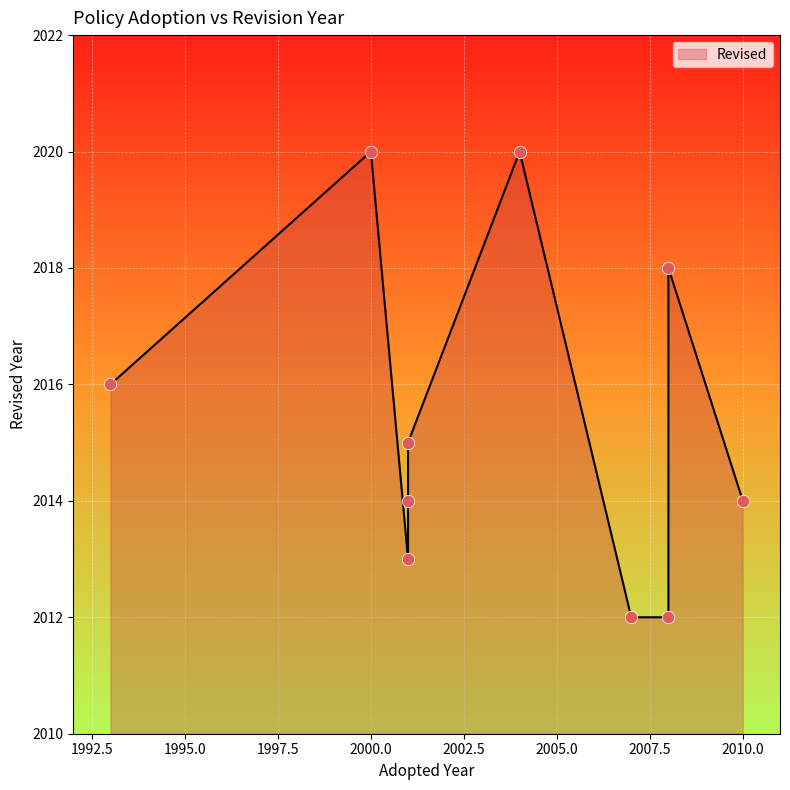

What is the ratio of the value at 2001 to the value at 2000?

1.0